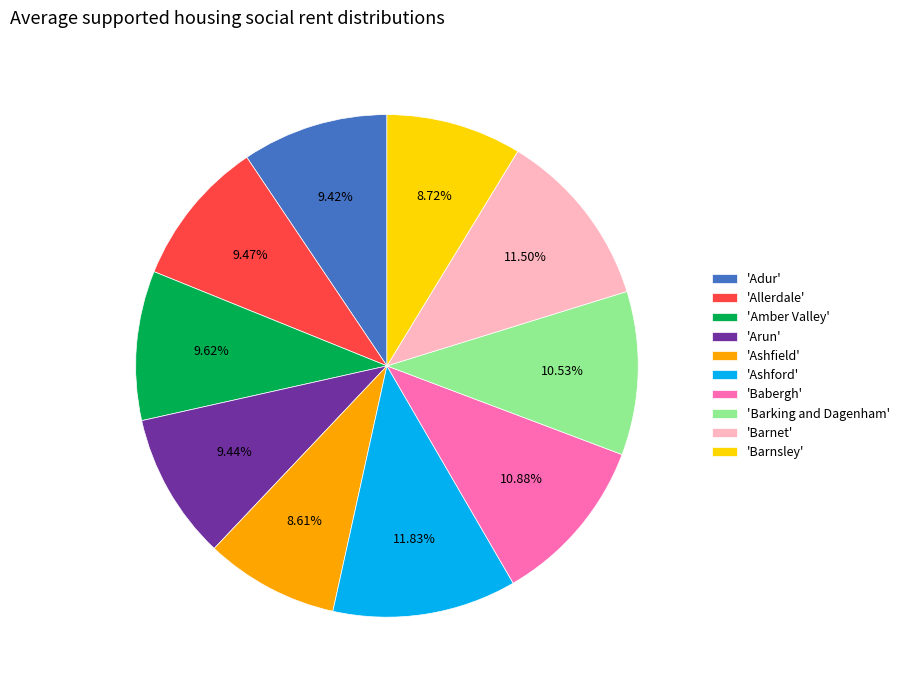

To the nearest percent, what is the difference between the largest and smallest slice percentages?

3%